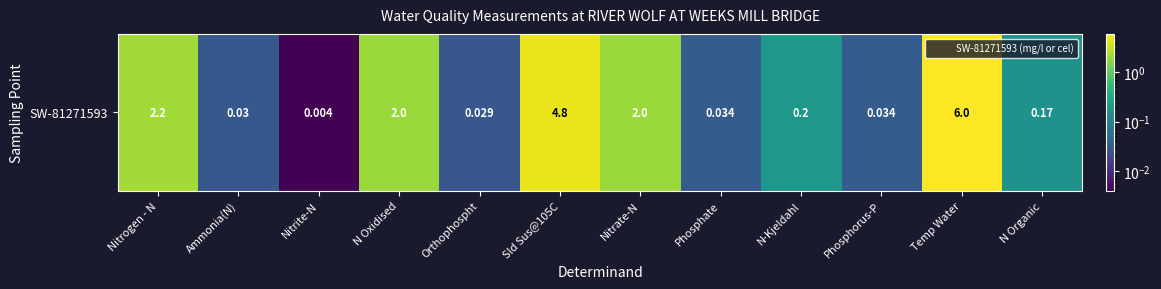

The value at Temp Water is 6.0. True or false?

True